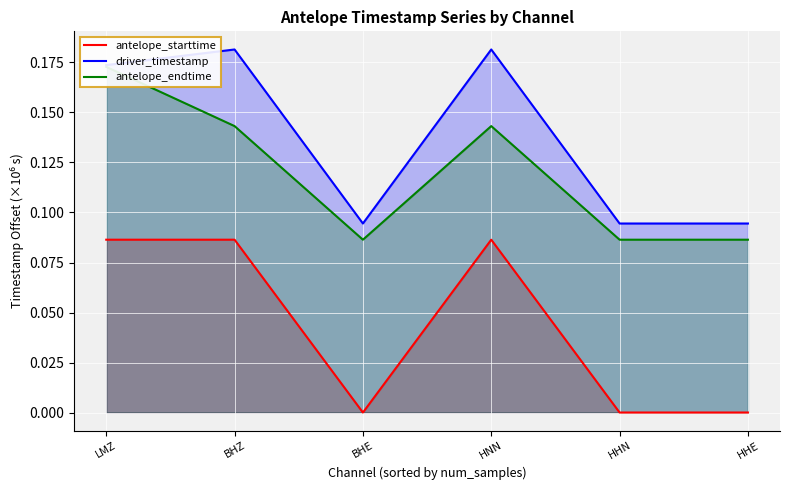

What is the average value of the antelope_endtime series?

0.1